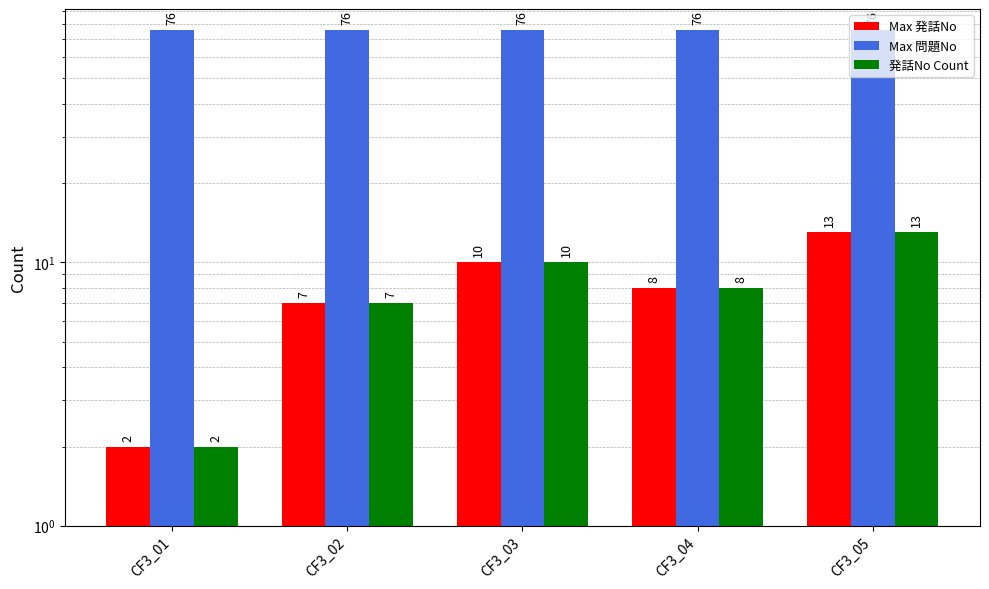

What are all the series names shown in the legend?

Max 発話No, Max 問題No, 発話No Count